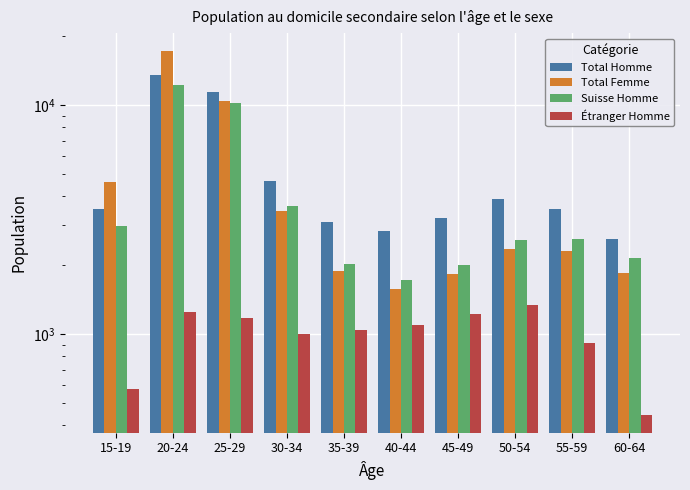

What is the difference between the second highest and second lowest values in the Étranger Homme series?

676